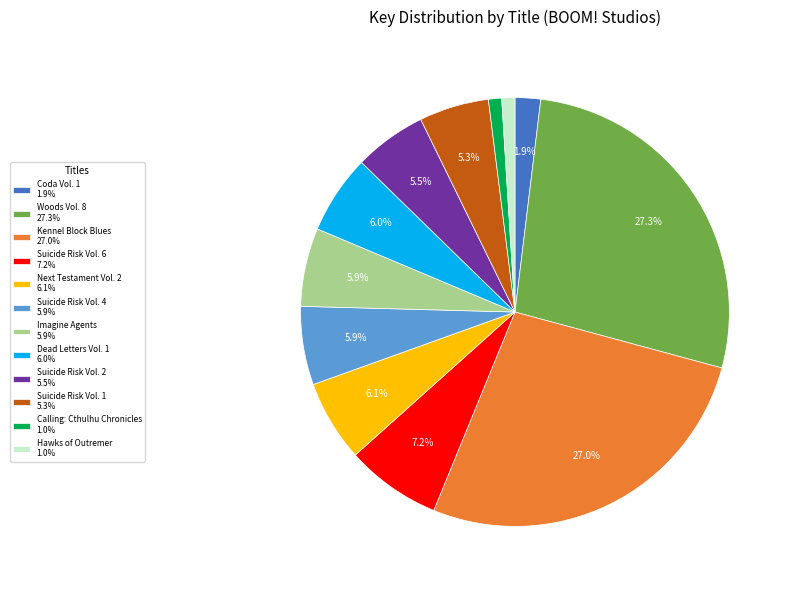

Do Suicide Risk Vol. 1 5.3% and Suicide Risk Vol. 4 5.9% together represent more than half of the pie?

No